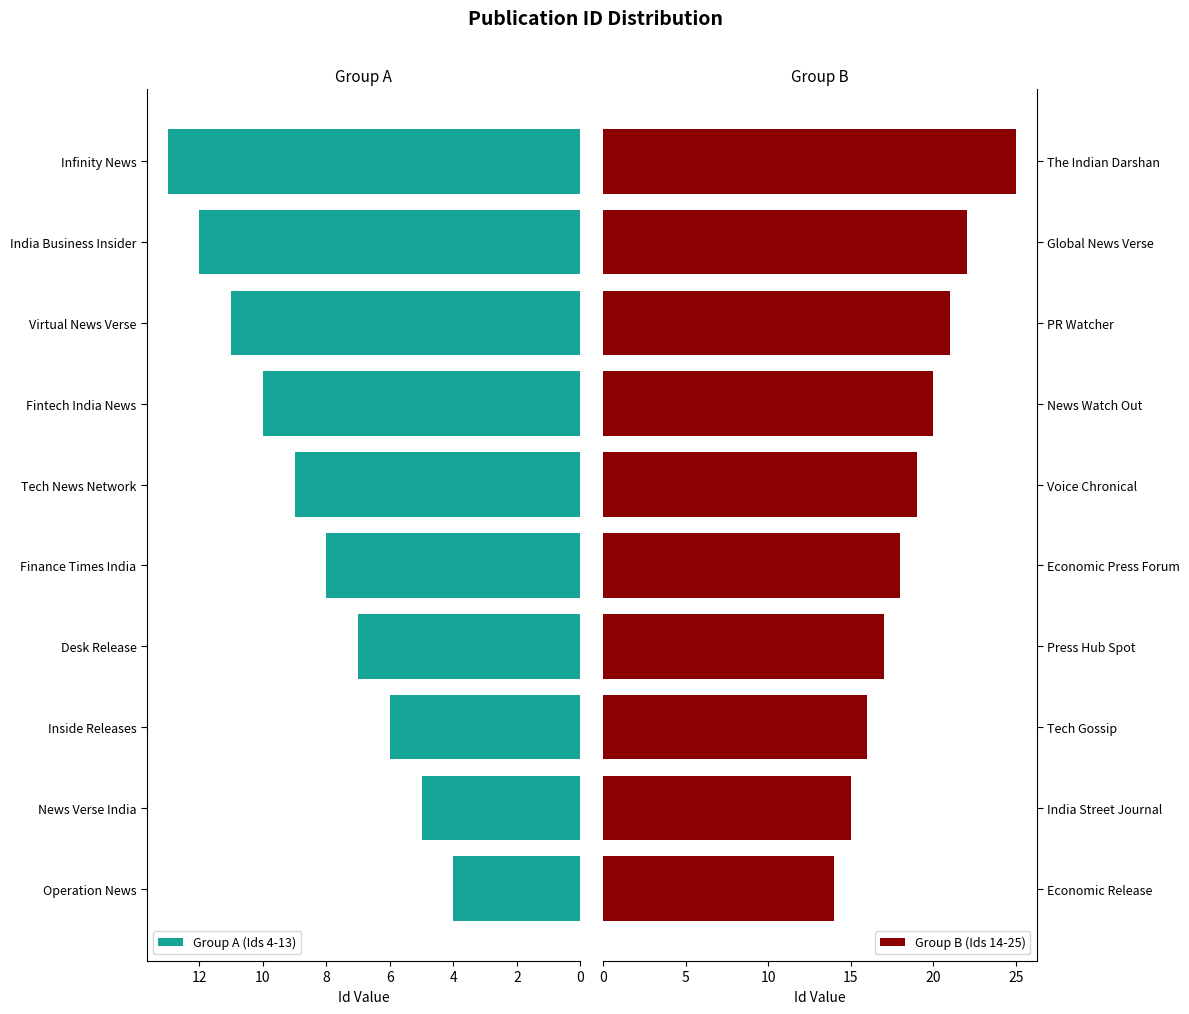

True or false: Group A (Ids 4-13) has a value of 4 at Infinity News.

False